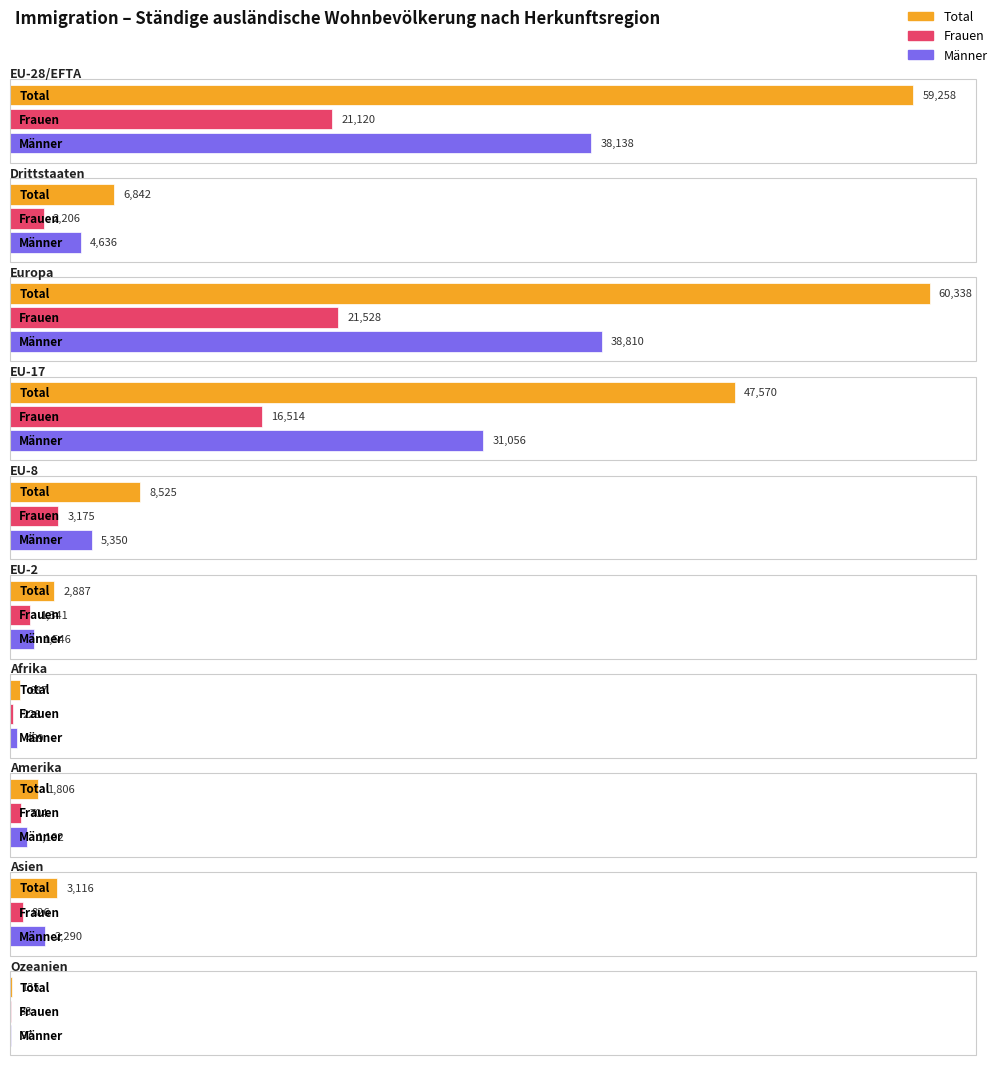

Between Europa and EU-2, which series saw the biggest shift?

Total